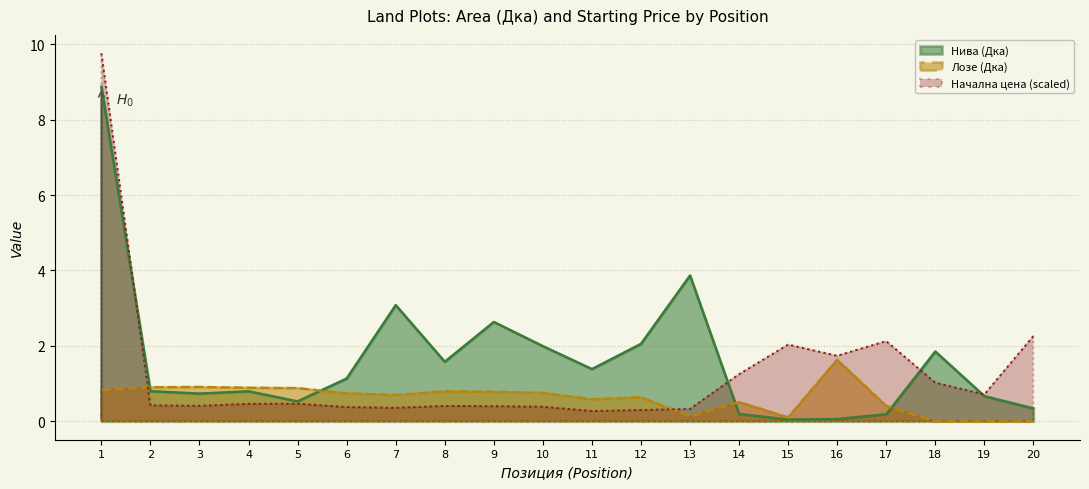

Does the chart display data point markers on the line(s)?

No